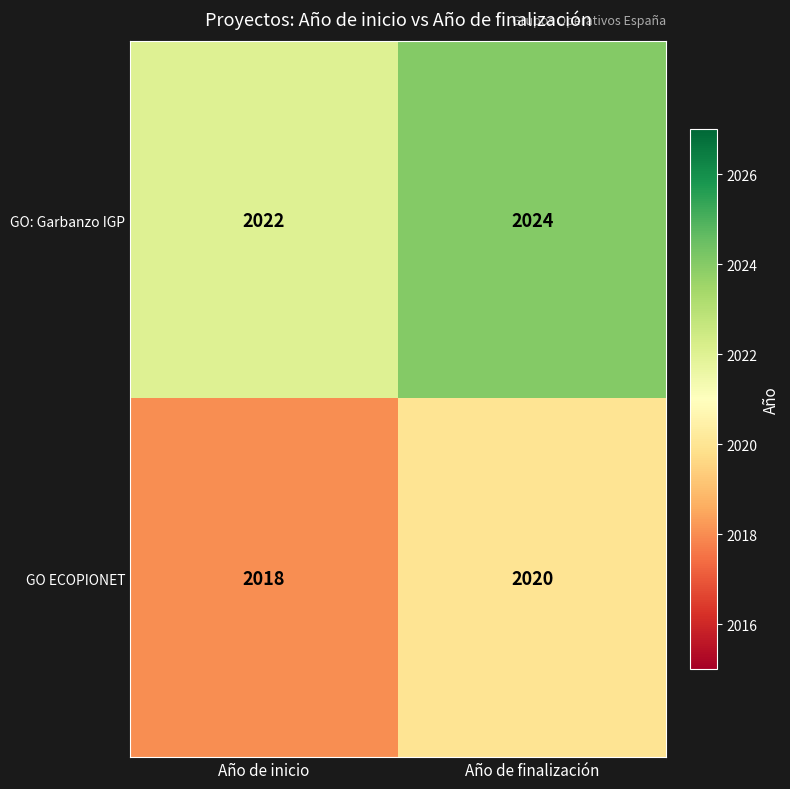

Reading left to right, transcribe all the data shown in this chart.

GO: Garbanzo IGP: Año de inicio=2022	Año de finalización=2024
GO ECOPIONET: Año de inicio=2018	Año de finalización=2020